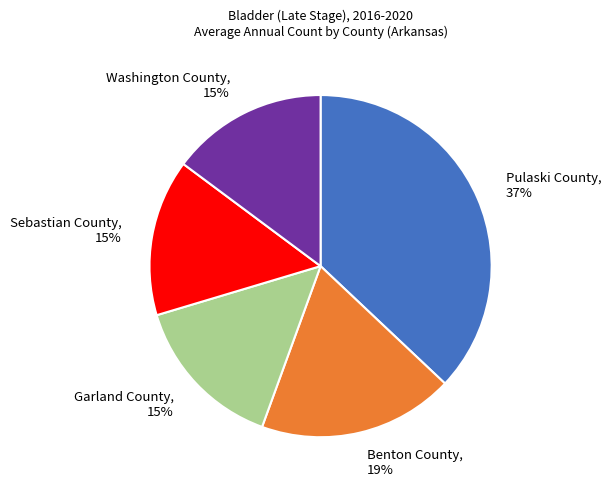

Which slice is the largest?

Pulaski County